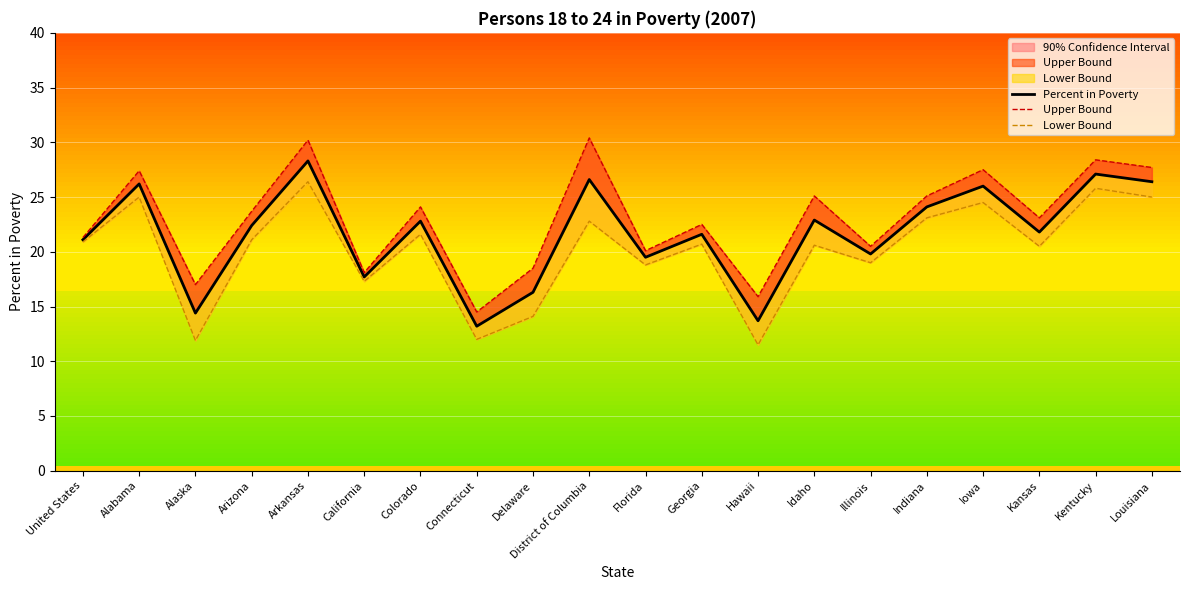

True or false: Percent in Poverty has more than 1 interior local peaks.

True